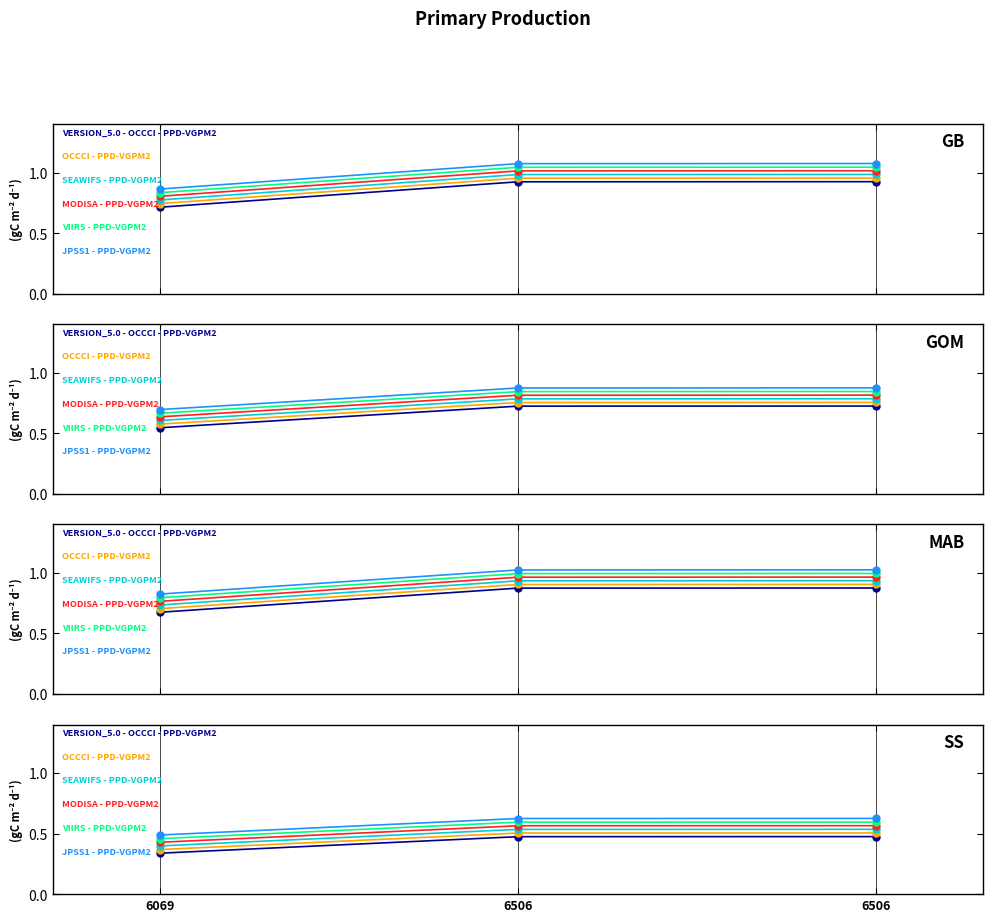

What is the minimum value shown in the chart?

0.3